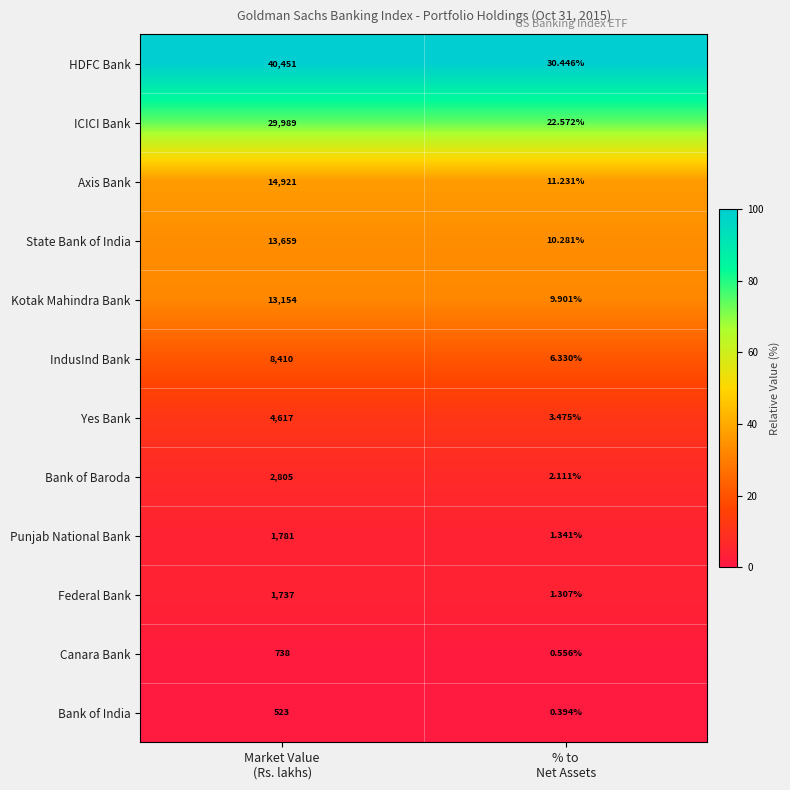

Which series has the largest range (max minus min)?

HDFC Bank